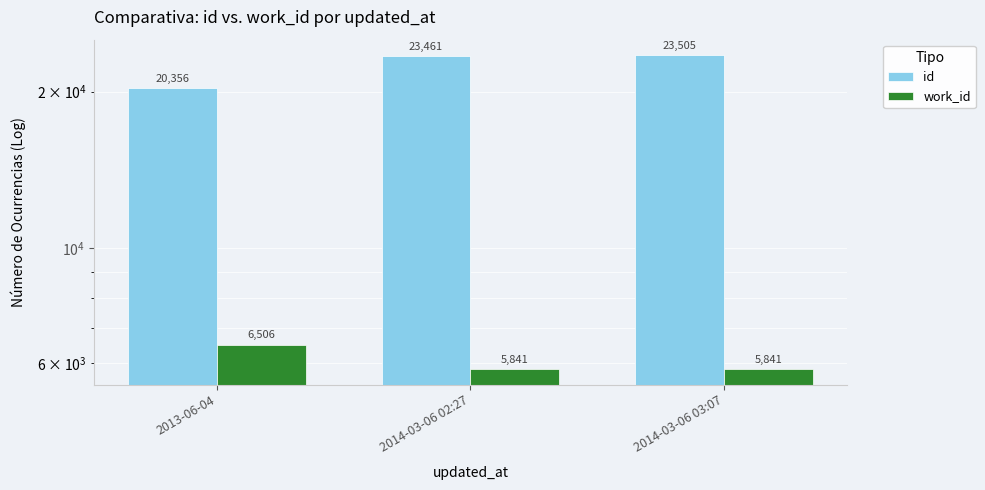

At 2014-03-06 02:27, list the series in order from largest to smallest.

id, work_id